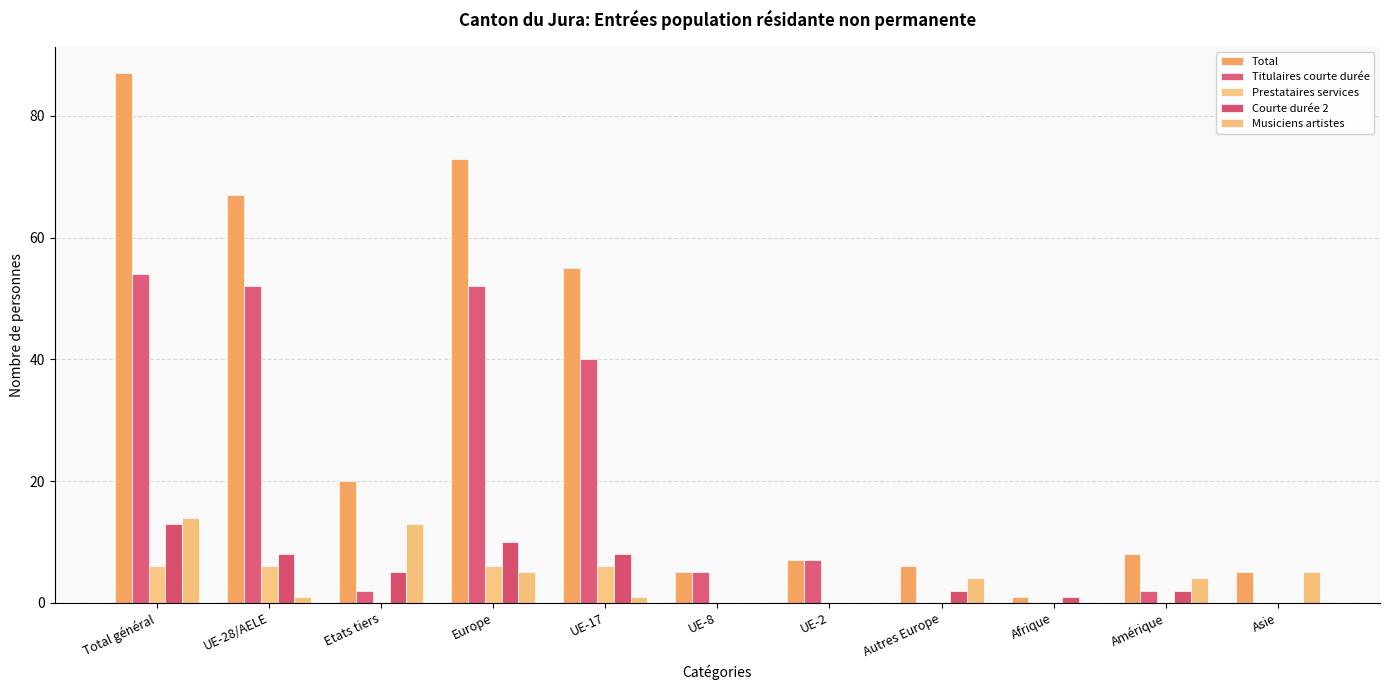

What is the sum of all Total values?

334